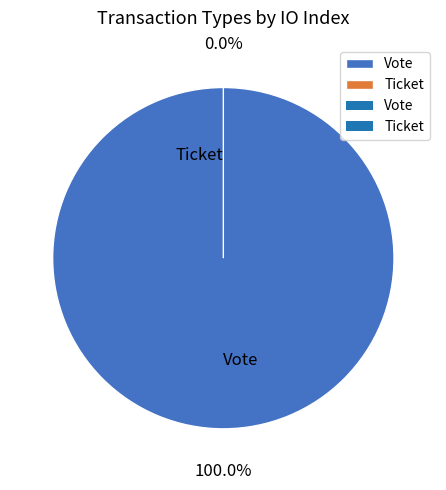

To the nearest percent, what is the difference between the largest and smallest slice percentages?

100%